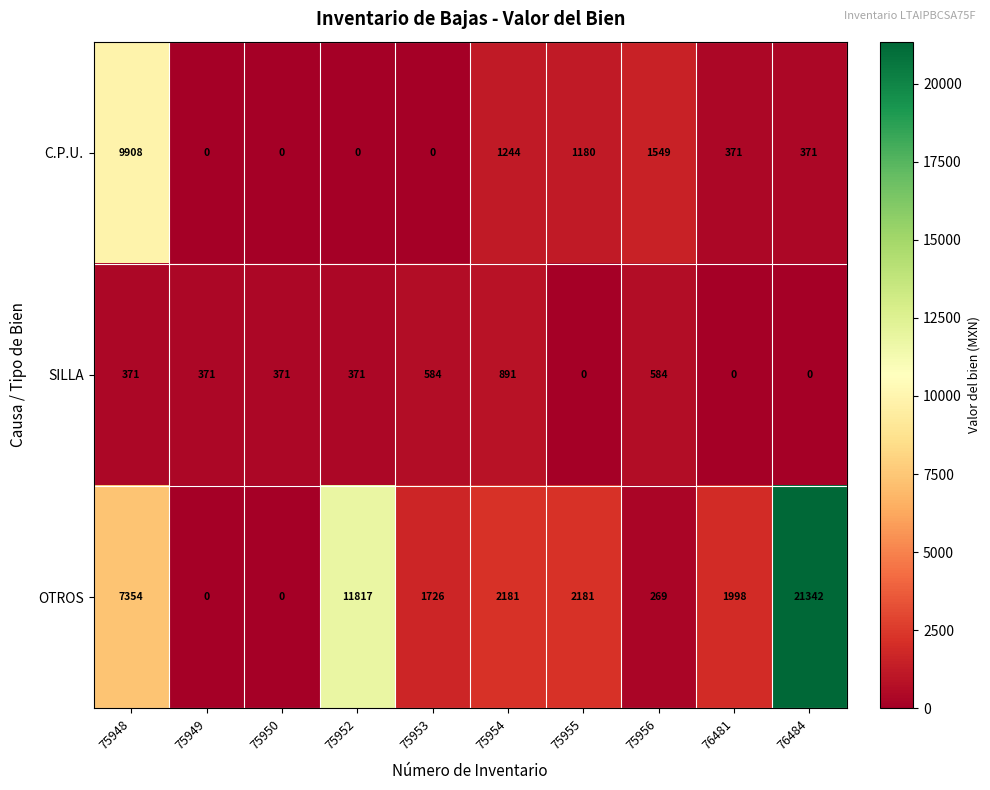

The value of SILLA at 75952 is 490. True or false?

False